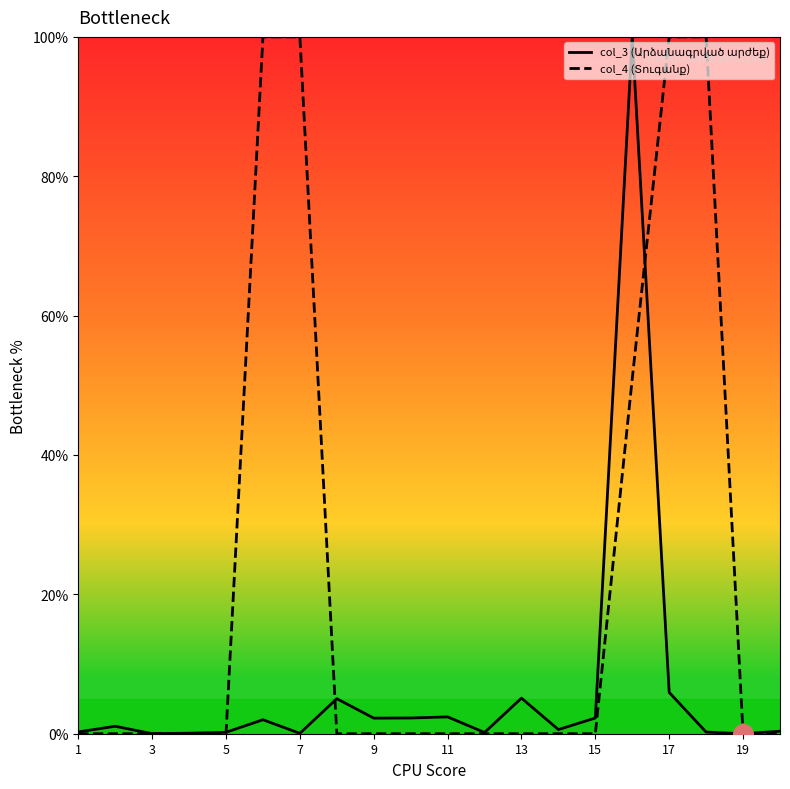

What is the maximum value shown in the chart?

100.0